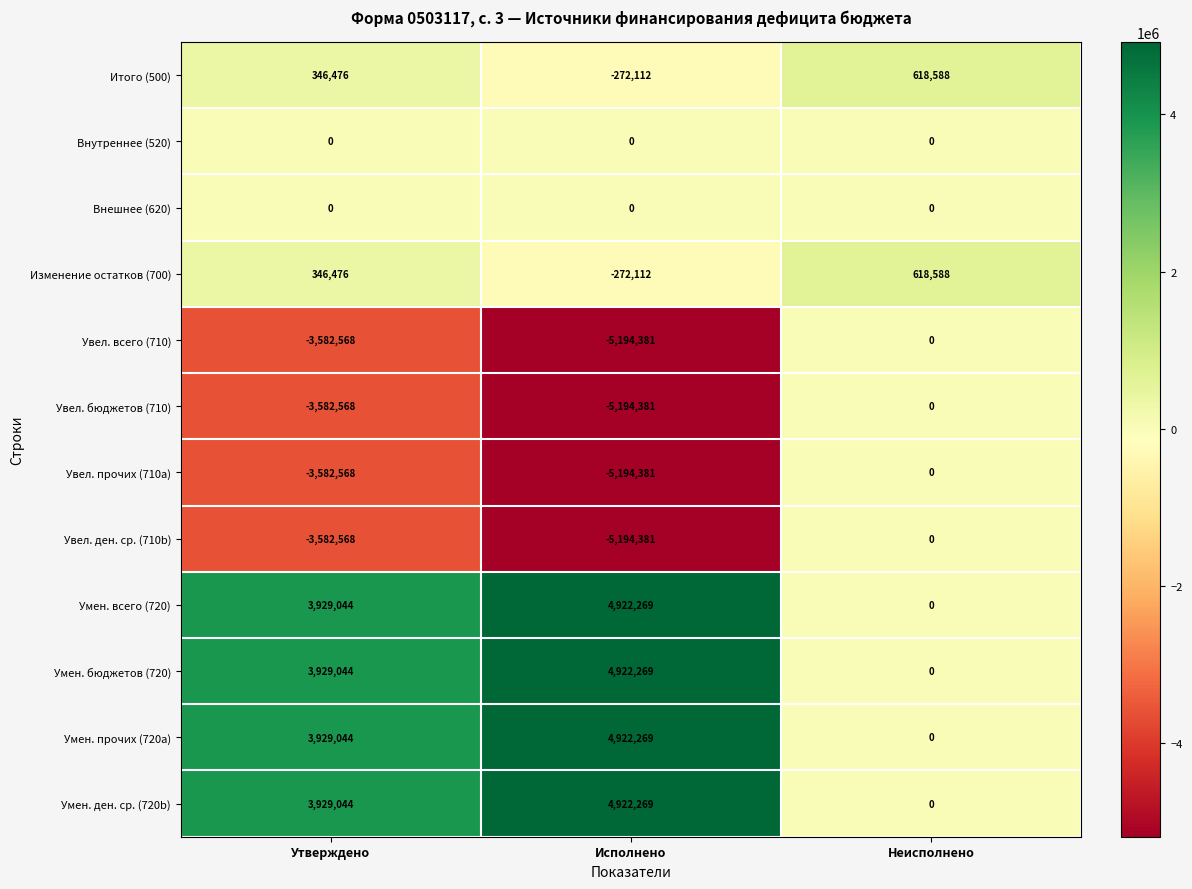

Is the value of Увел. всего (710) at Исполнено greater than the value of Умен. прочих (720a) at Утверждено?

No